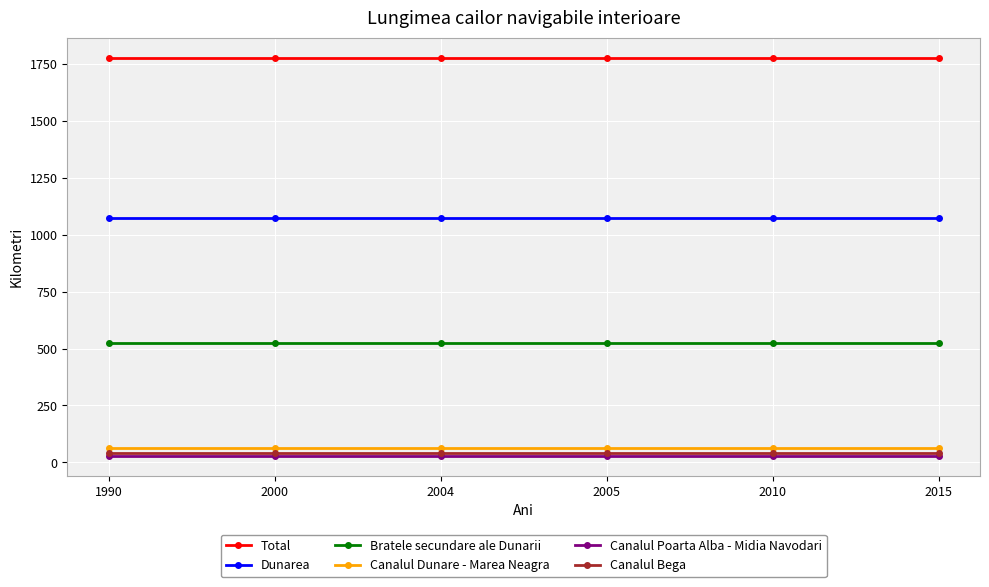

The value of Total at 2005 is 1779. True or false?

True